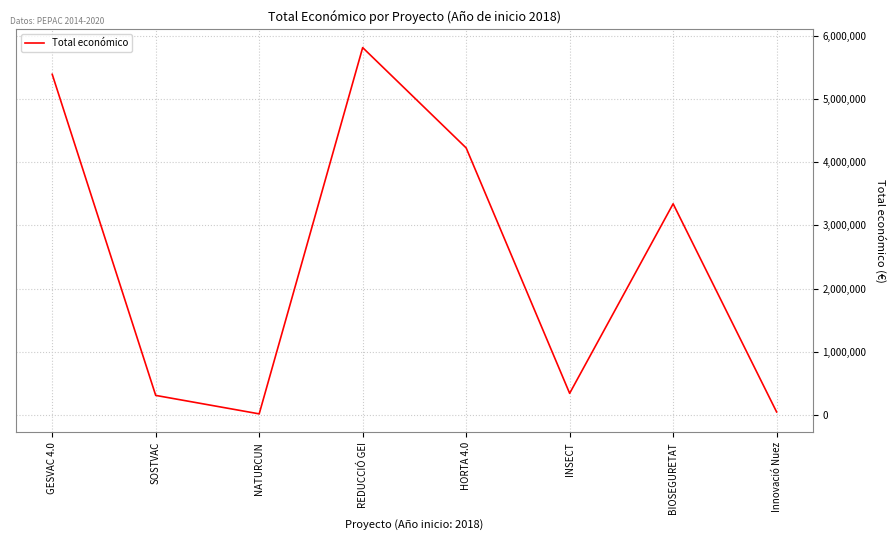

Which label corresponds to the largest value in the chart?

REDUCCIÓ GEI